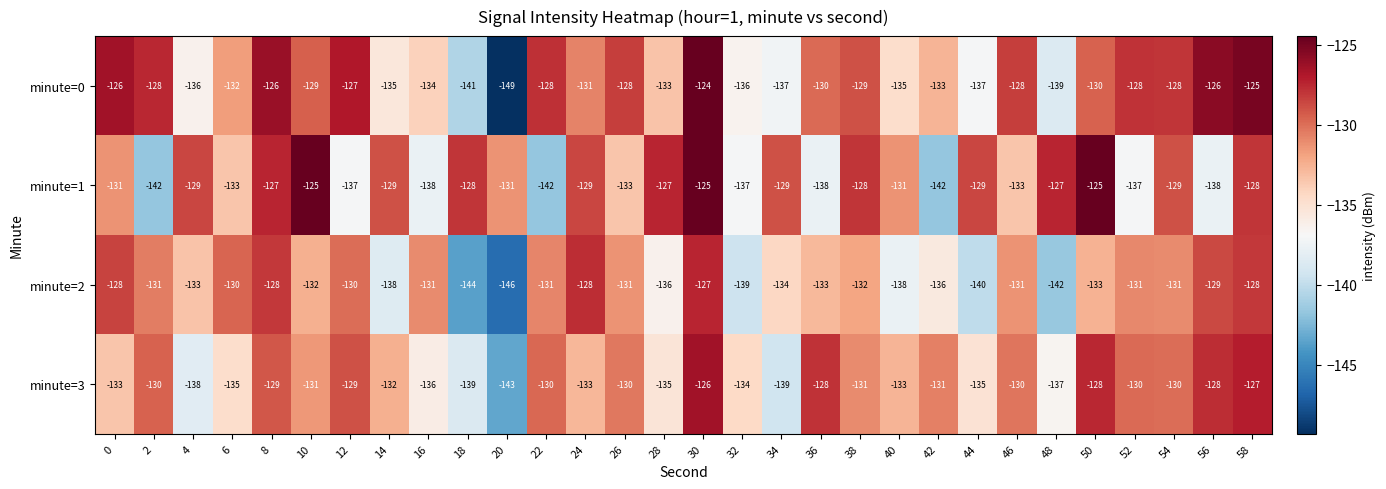

Which category has the lowest value across all series?

20